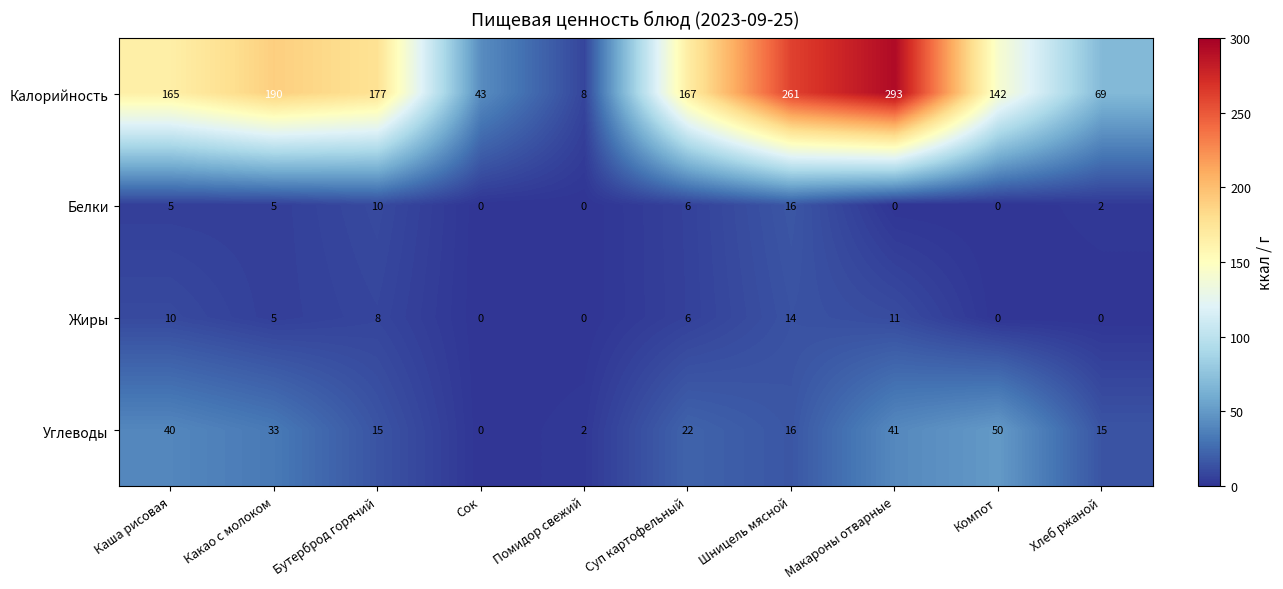

Which series changed the most between Суп картофельный and Шницель мясной?

Калорийность